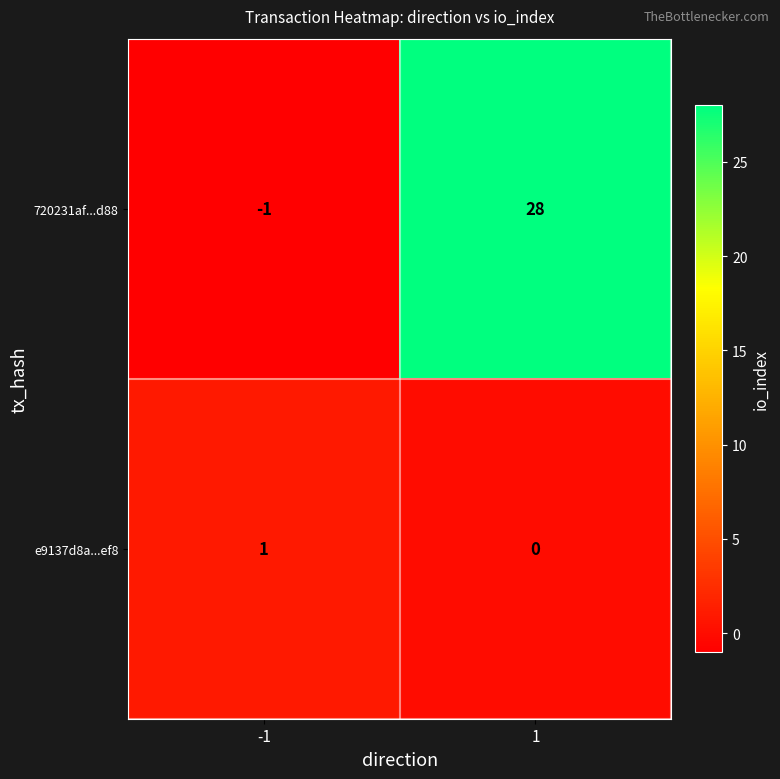

List the series in order of their peak value, lowest first.

e9137d8a...ef8, 720231af...d88